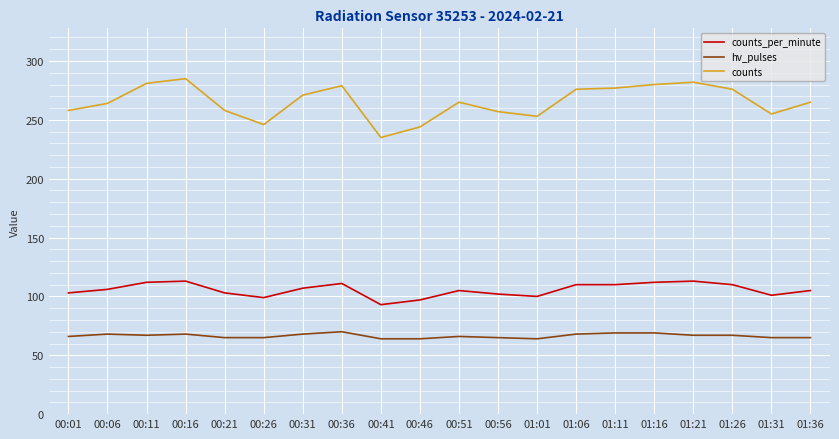

What is the maximum value for counts?

285